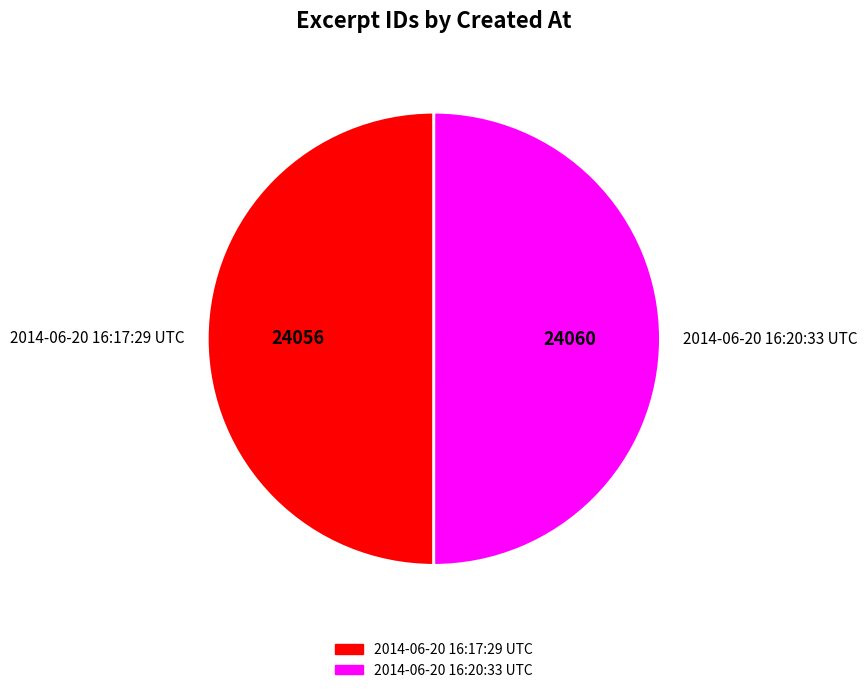

How many segments does this pie chart have?

2